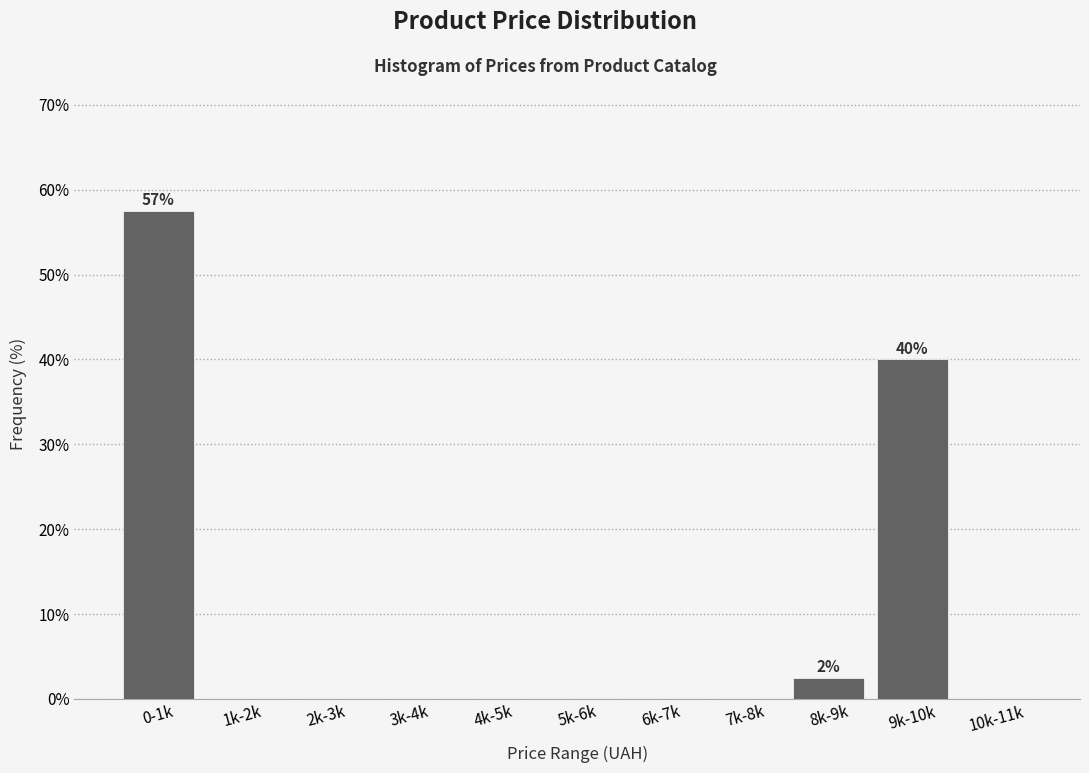

Reading left to right, extract all data points from this chart.

0-1k=57.5	1k-2k=0.0	2k-3k=0.0	3k-4k=0.0	4k-5k=0.0	5k-6k=0.0	6k-7k=0.0	7k-8k=0.0	8k-9k=2.5	9k-10k=40.0	10k-11k=0.0